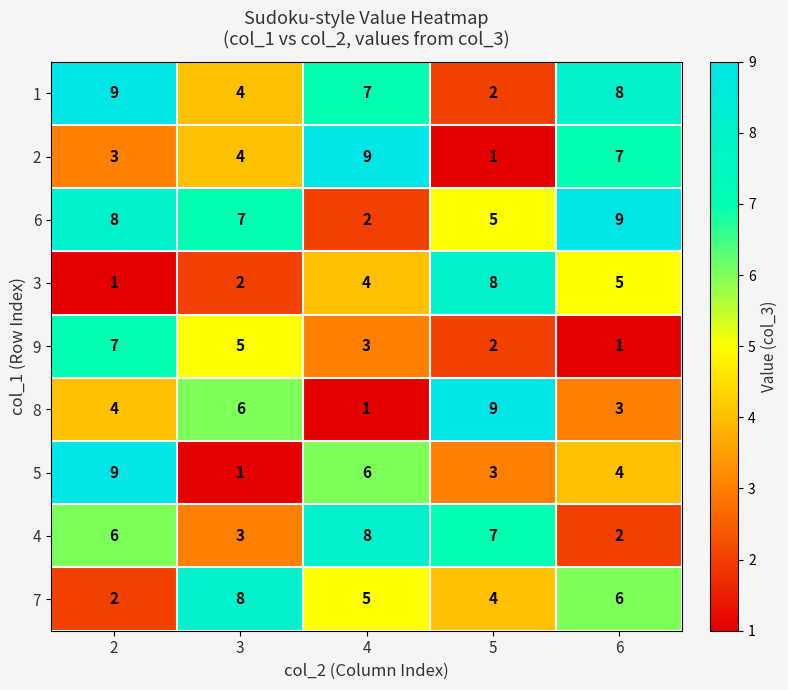

How many values in the 2 series are below 4?

2